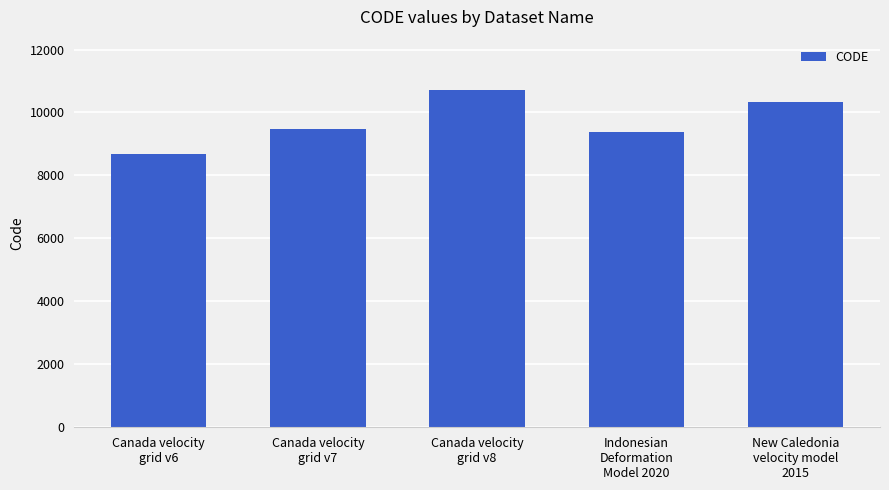

How many bars are there in total?

5